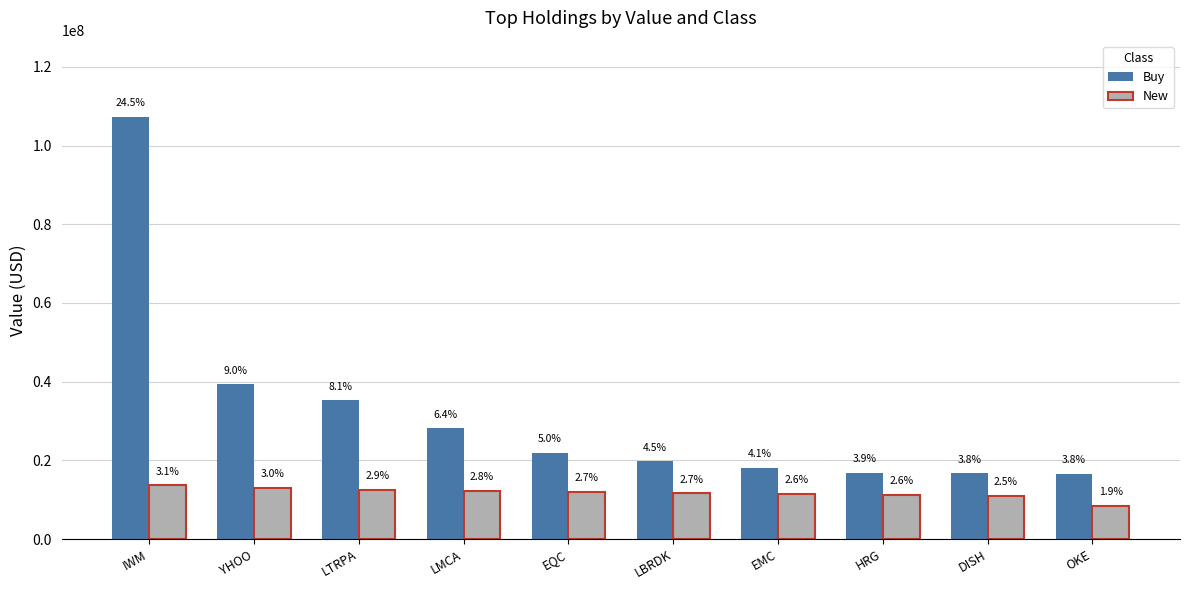

At how many categories does at least one series exceed 63775154?

1